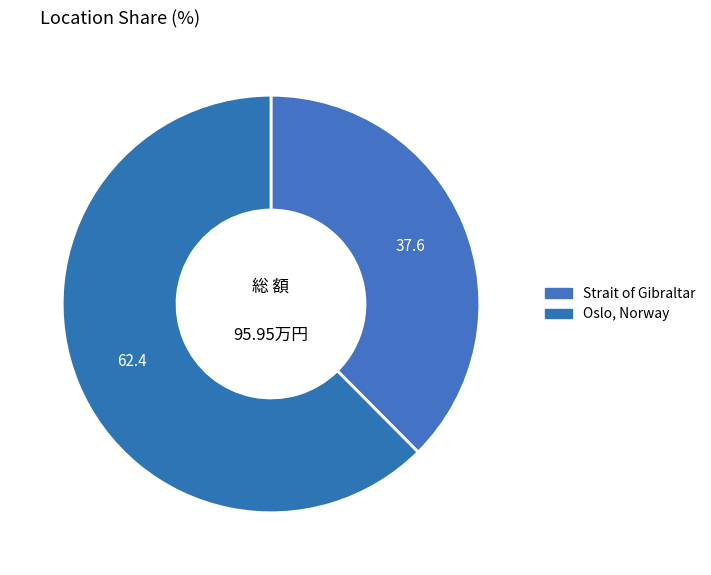

How many slices are in this pie chart?

2